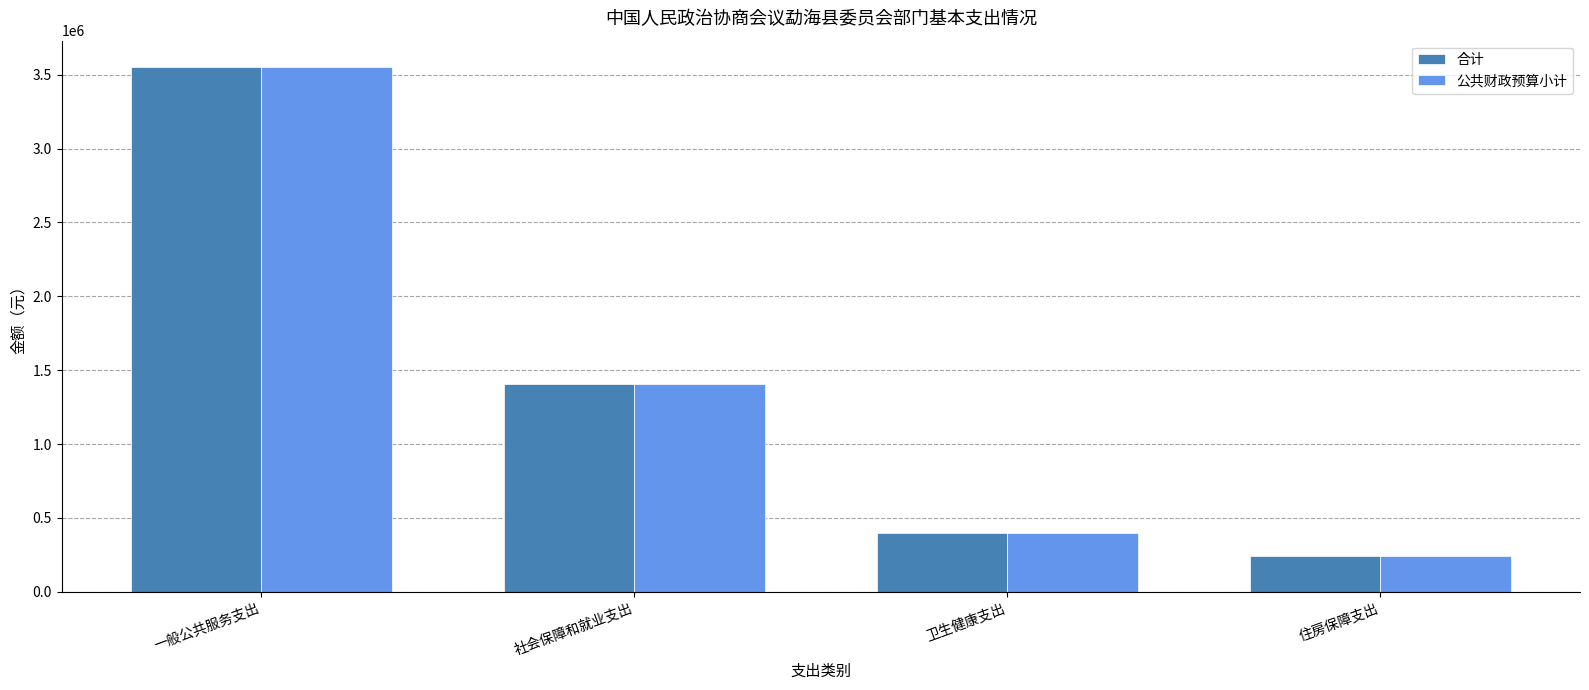

How many bars are there in each group?

2